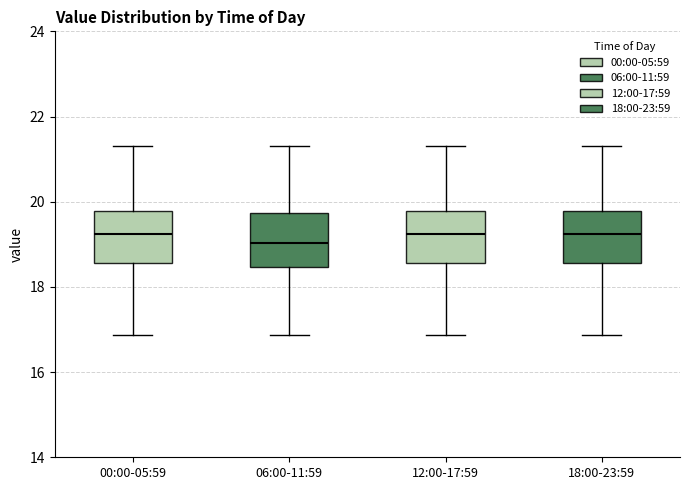

Which box's median line is the lowest?

06:00-11:59